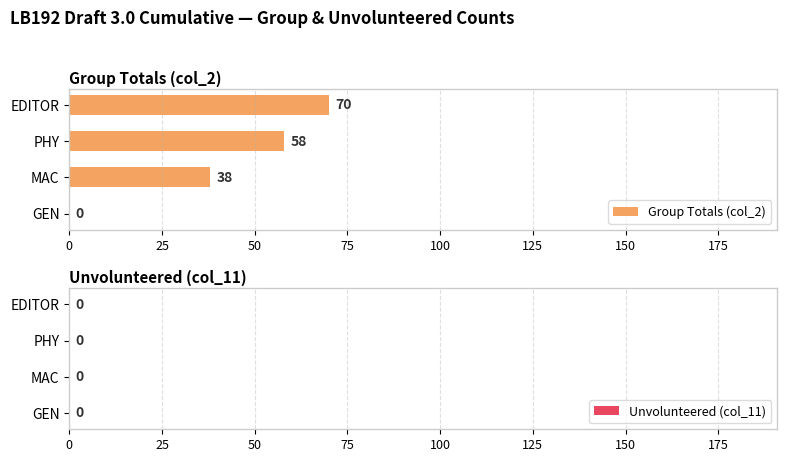

Which has a higher value, EDITOR or GEN?

EDITOR